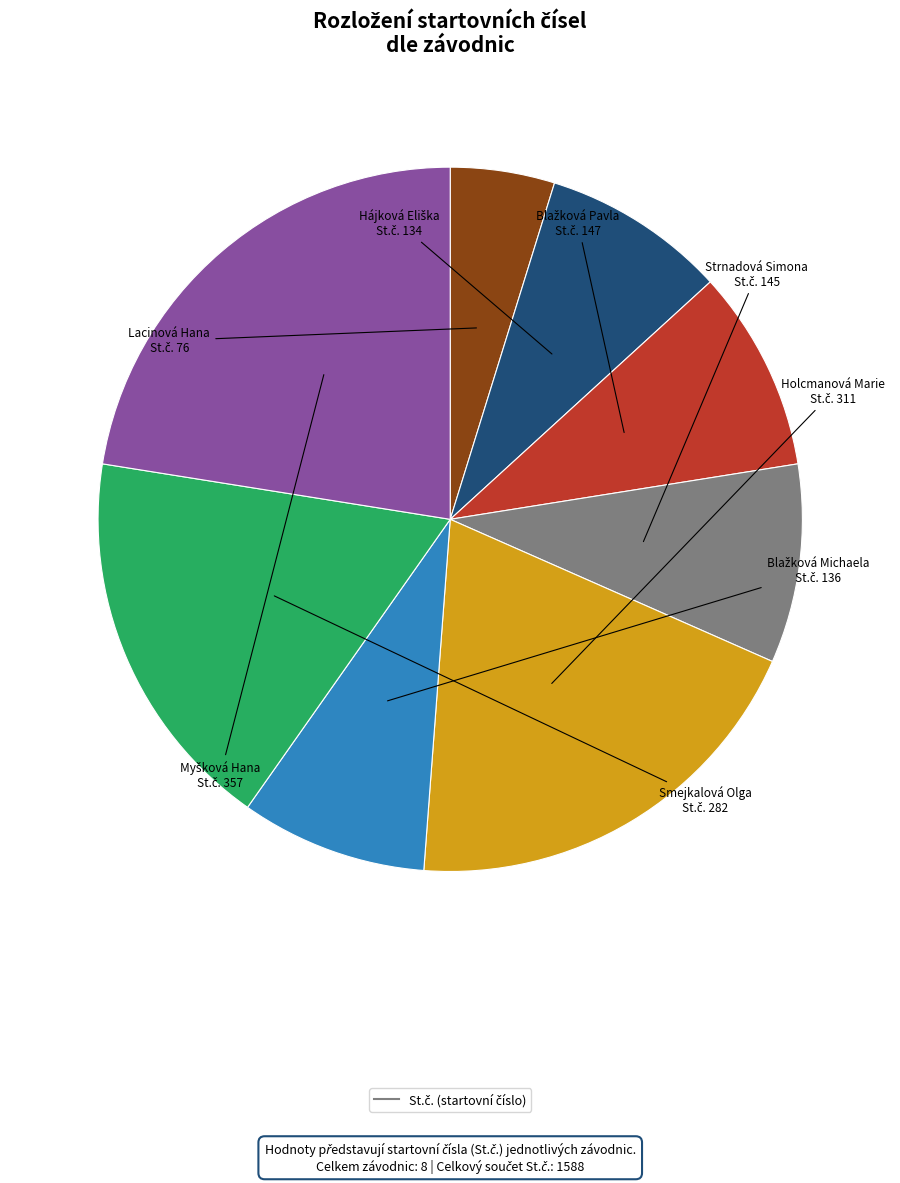

Is there any slice that represents more than half of the pie?

No